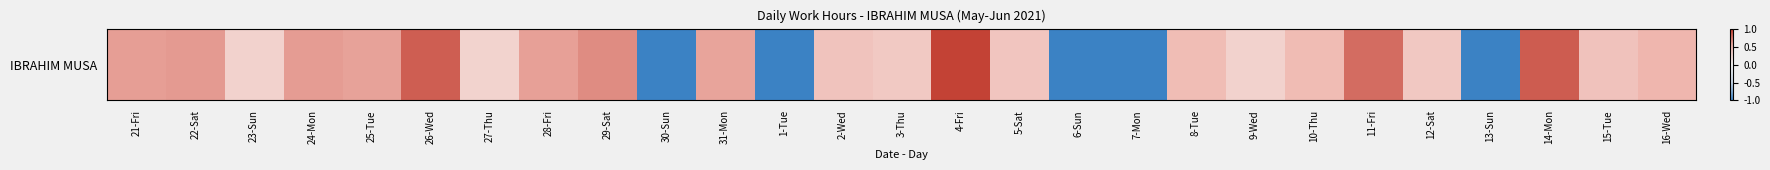

True or false: the data shows 0.8 at 11-Fri.

True